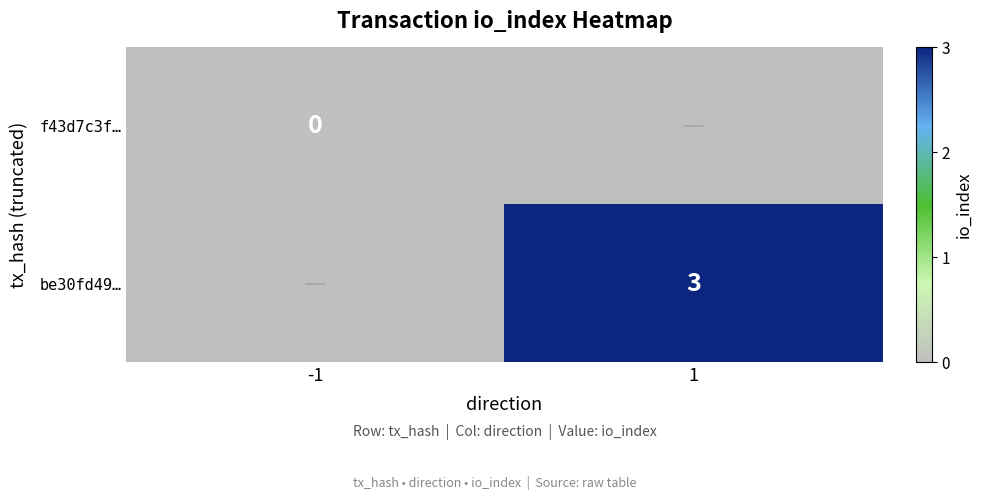

Is it true that be30fd49… equals 3 at 1?

True